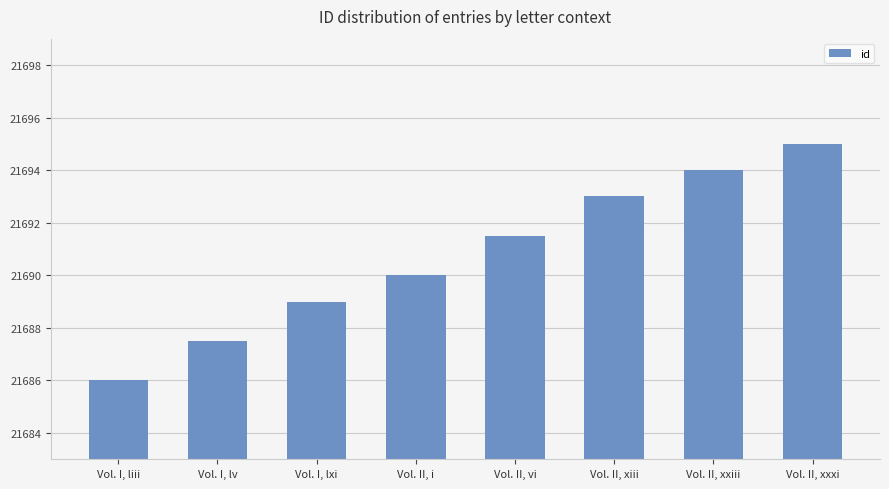

The chart shows a value of 21693.0 at Vol. II, xiii. True or false?

True